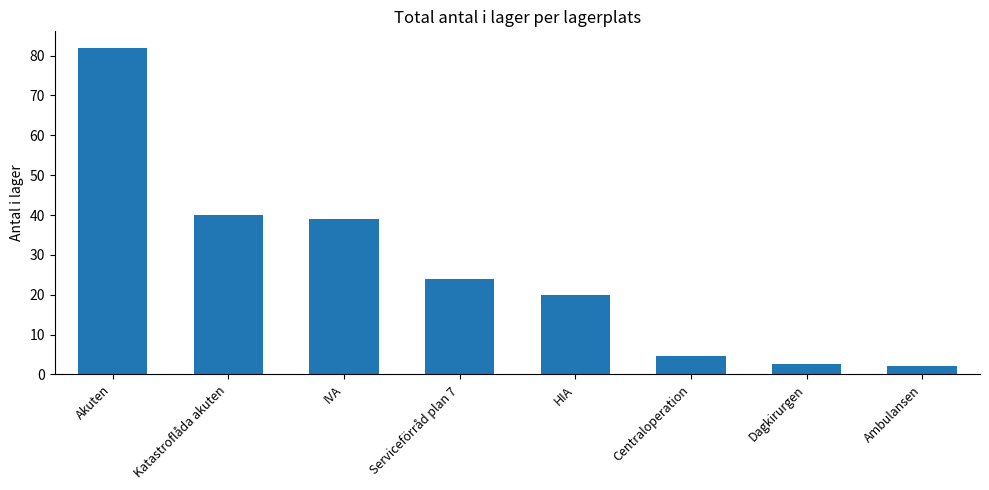

Which category has the highest value across all series?

Akuten